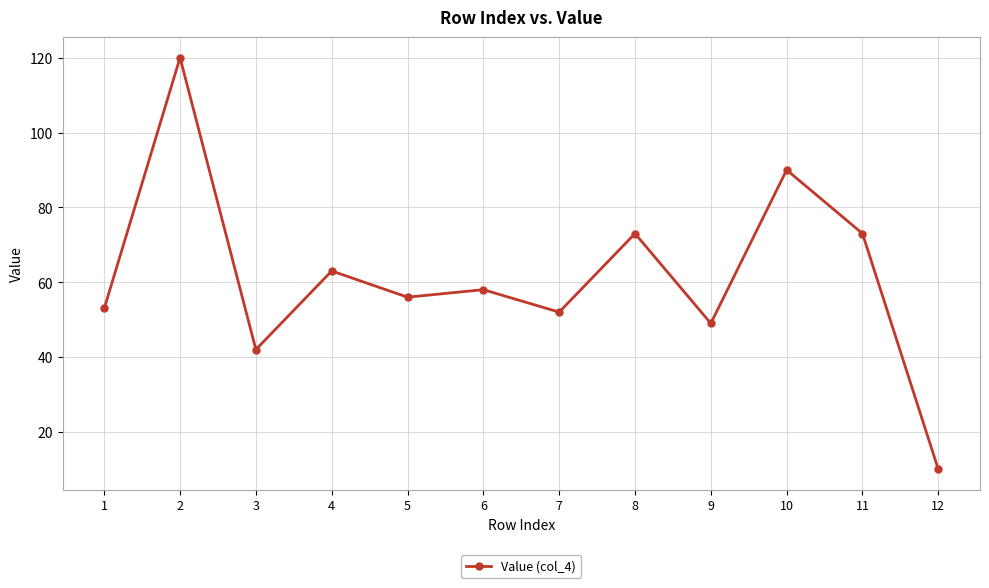

How many interior local valleys (lower than both neighbors) does the data have?

4